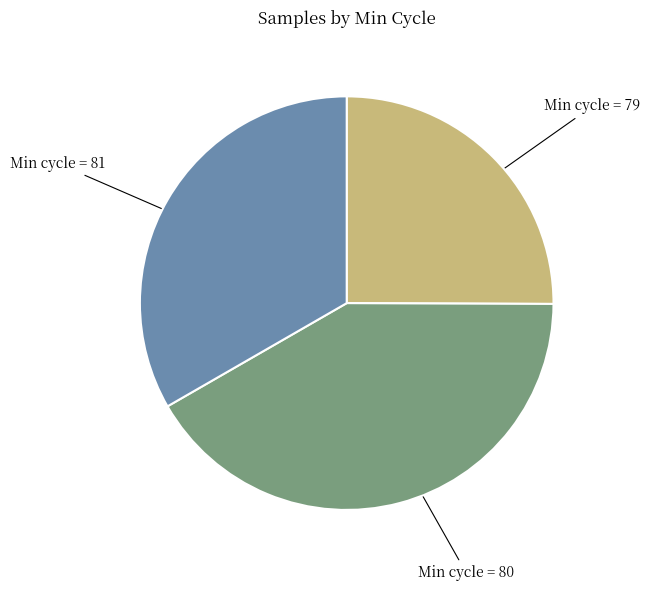

Is it true that Min cycle = 80 is 42% of the pie?

True